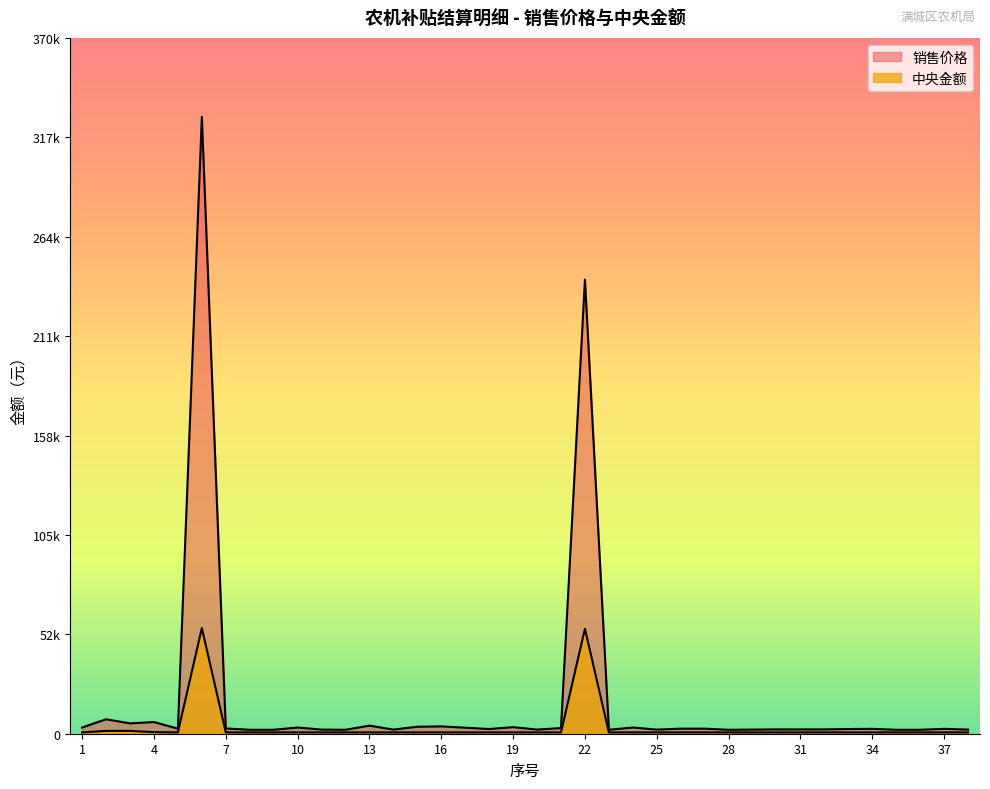

At 15, list the series in order from largest to smallest.

销售价格, 中央金额